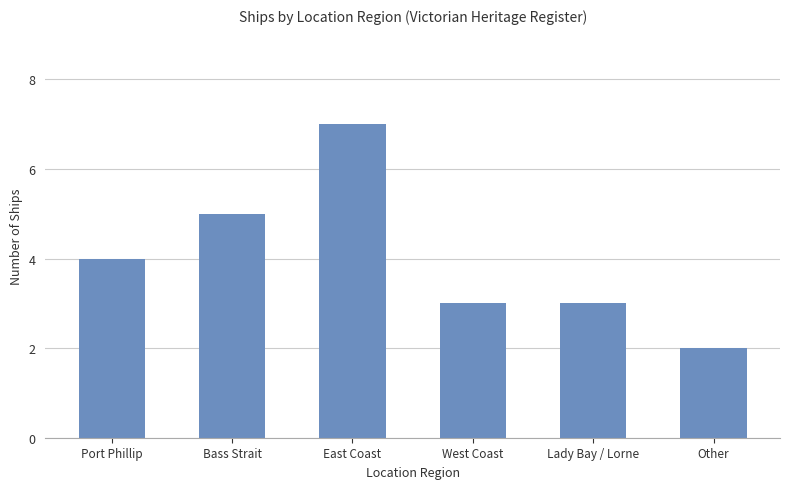

How many bars are there in total?

6